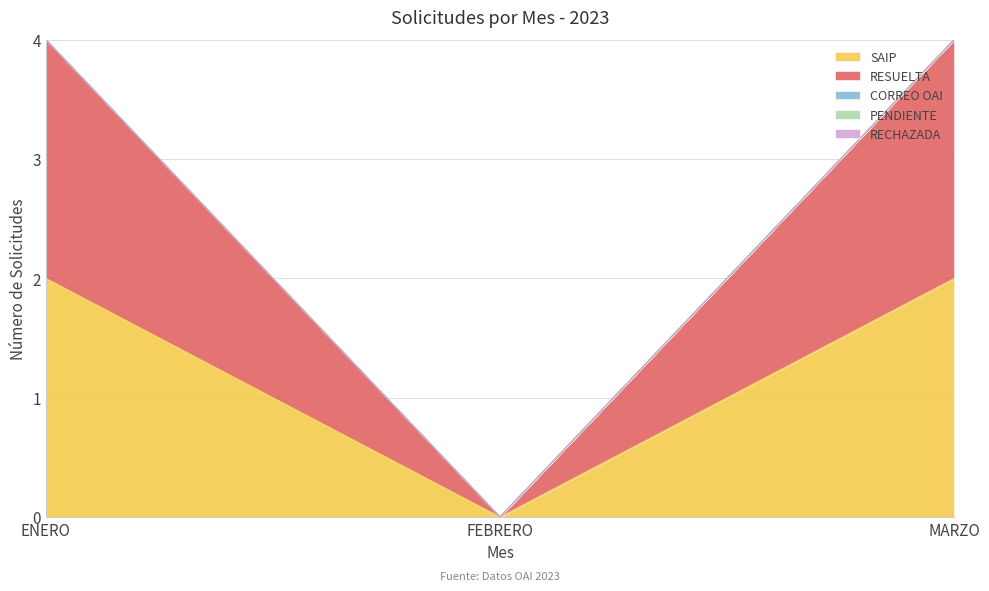

Reading left to right, extract all data points from this chart.

SAIP: ENERO=2	FEBRERO=0	MARZO=2
RESUELTA: ENERO=2	FEBRERO=0	MARZO=2
CORREO OAI: ENERO=0	FEBRERO=0	MARZO=0
PENDIENTE: ENERO=0	FEBRERO=0	MARZO=0
RECHAZADA: ENERO=0	FEBRERO=0	MARZO=0